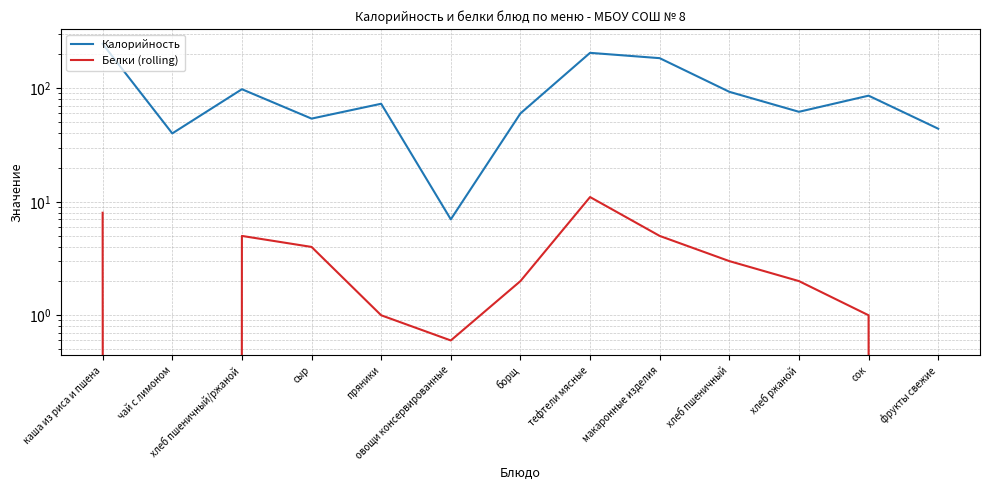

List the series in order of their overall mean, highest first.

Калорийность, Белки (rolling)